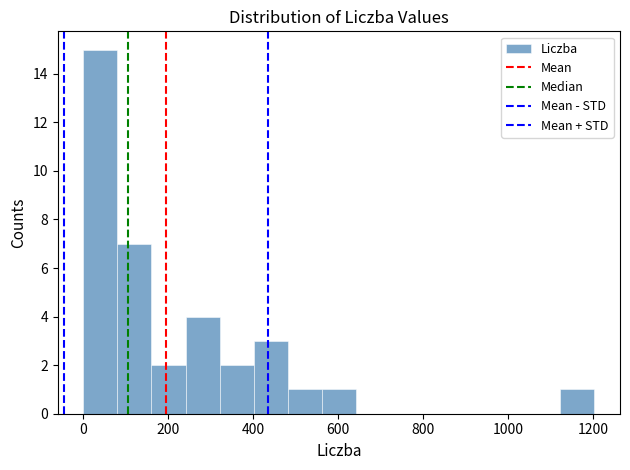

Reading left to right, list every bar in this chart as the range it spans on the x-axis followed by its height. Neither the bar edges nor the heights are printed on the chart, so give them approximately, as read against the axes.

0 to 80: 15
80 to 160: 7
160 to 240: 2
240 to 320: 4
320 to 400: 2
400 to 480: 3
480 to 560: 1
560 to 640: 1
640 to 720: 0
720 to 800: 0
800 to 880: 0
880 to 960: 0
960 to 1040: 0
1040 to 1120: 0
1120 to 1200: 1